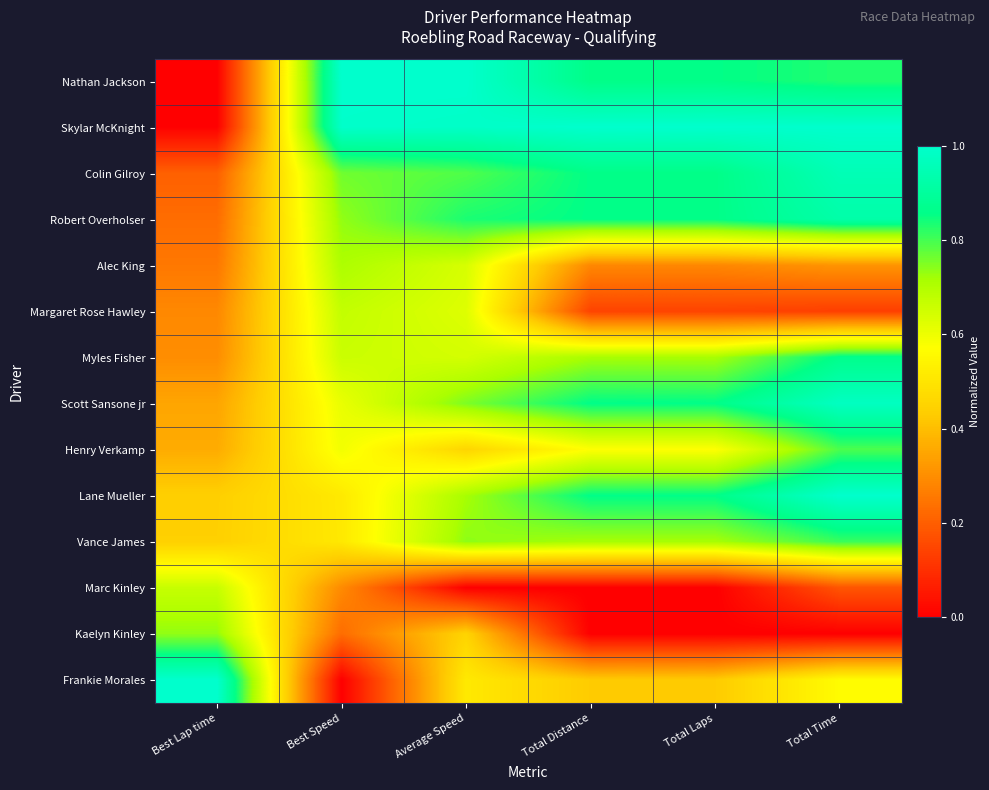

At how many categories does at least one series exceed 0?

6